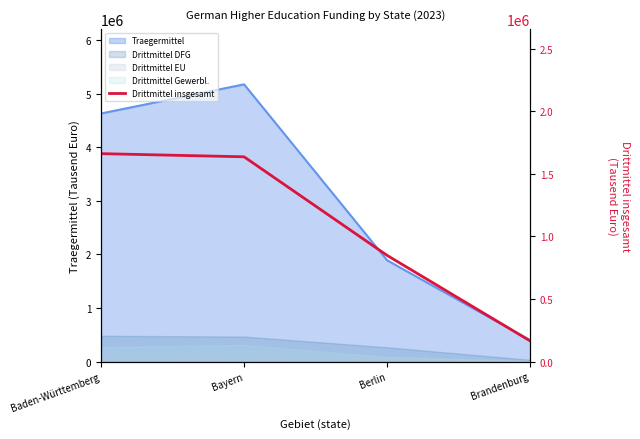

What is the value of the 4th point from the left?

164548.1